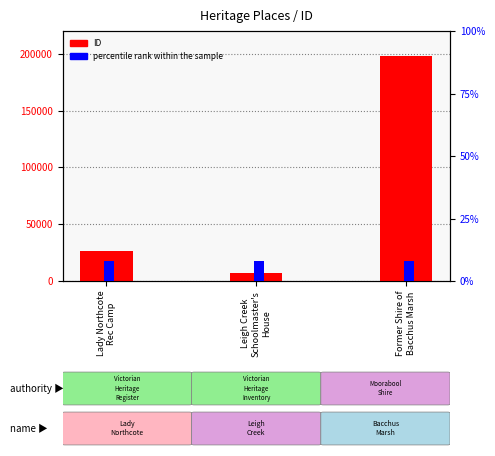

What is the total value across all series at Lady Northcote
Rec Camp?

26781